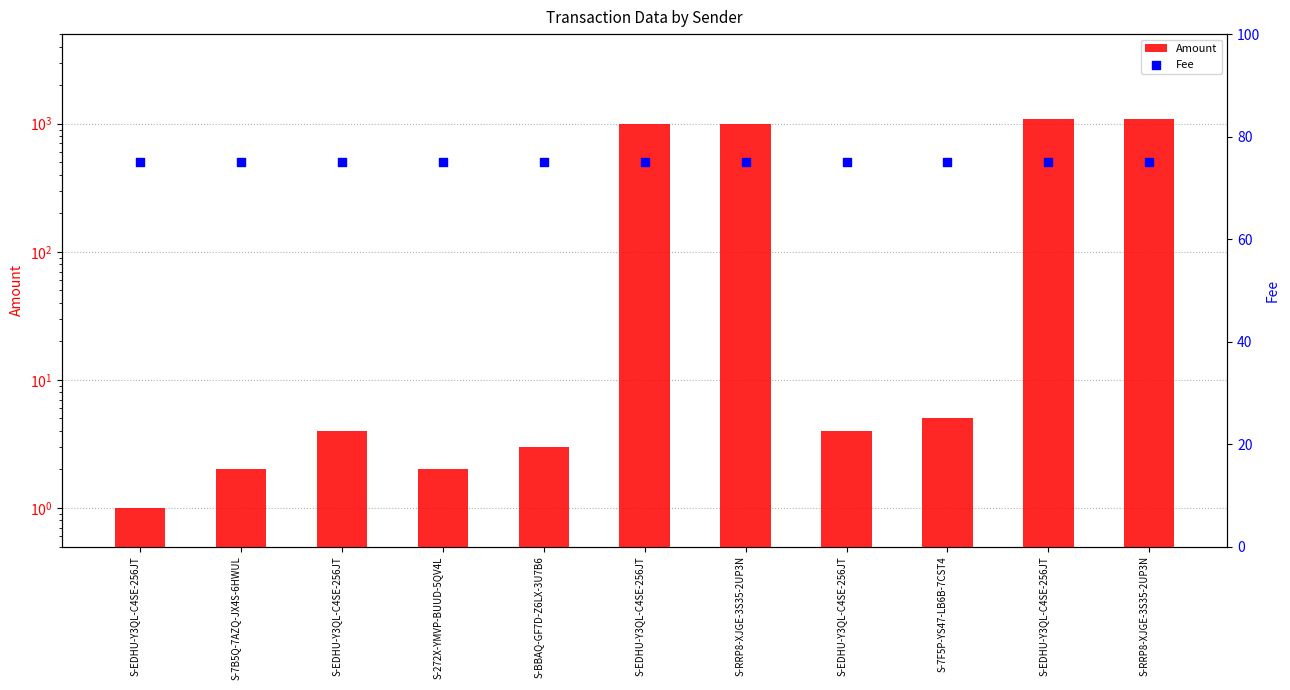

At which category is the sum across all series the highest?

S-RRP8-XJGE-3S35-2UP3N